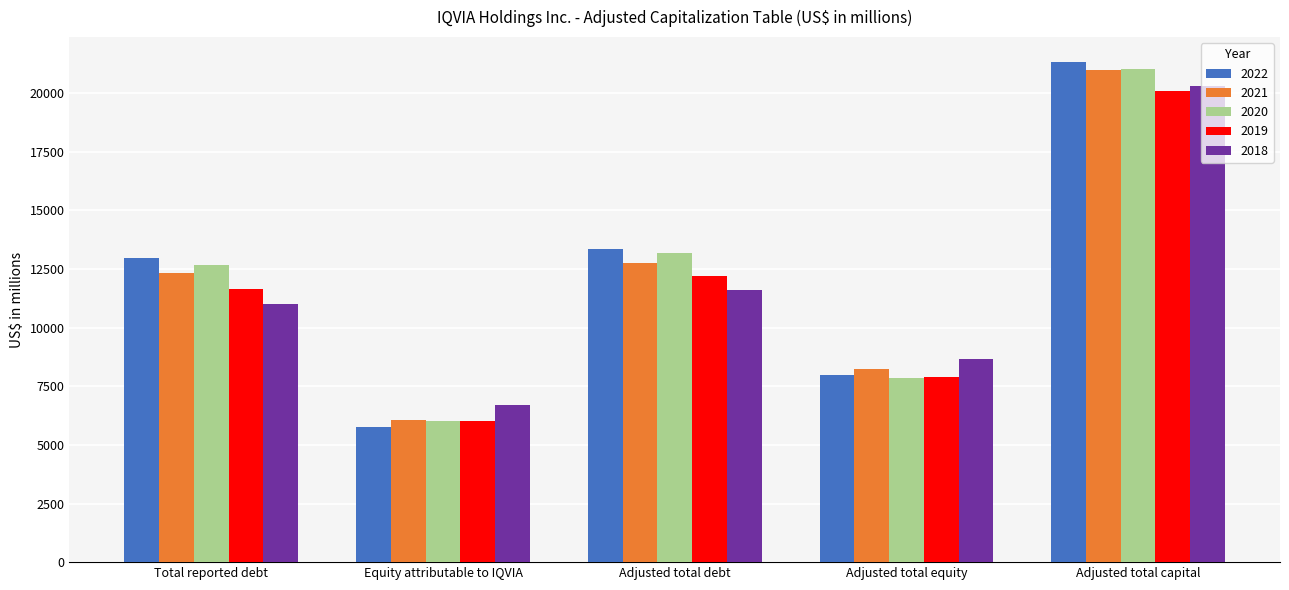

What is the approximate value of 2020 at Total reported debt?

12655